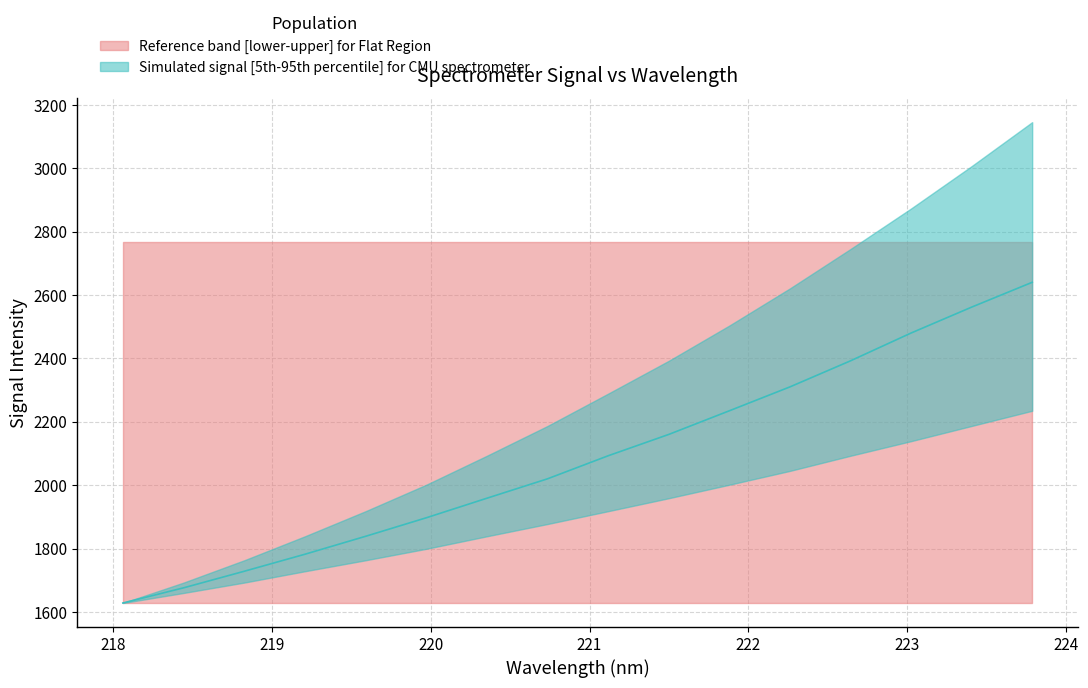

Reading right to left, what are all the values shown in this chart?

upper_band: 15=3145.4	14=3006.6	13=2873.0	12=2745.1	11=2620.8	10=2503.6	9=2392.3	8=2288.7	7=2186.7	6=2092.7	5=2001.3	4=1917.8	3=1838.6	2=1763.0	1=1692.5	0=1628.2
median: 15=2640.0	14=2561.7	13=2480.0	12=2392.3	11=2310.0	10=2234.6	9=2160.0	8=2092.7	7=2020.0	6=1958.7	5=1897.0	4=1838.6	3=1782.0	2=1728.3	1=1676.0	0=1628.2
lower_band: 15=2234.6	14=2186.7	13=2138.8	12=2092.7	11=2044.9	10=2001.3	9=1958.7	8=1917.8	7=1877.3	6=1838.6	5=1799.1	4=1763.0	3=1728.3	2=1692.5	1=1659.8	0=1628.2